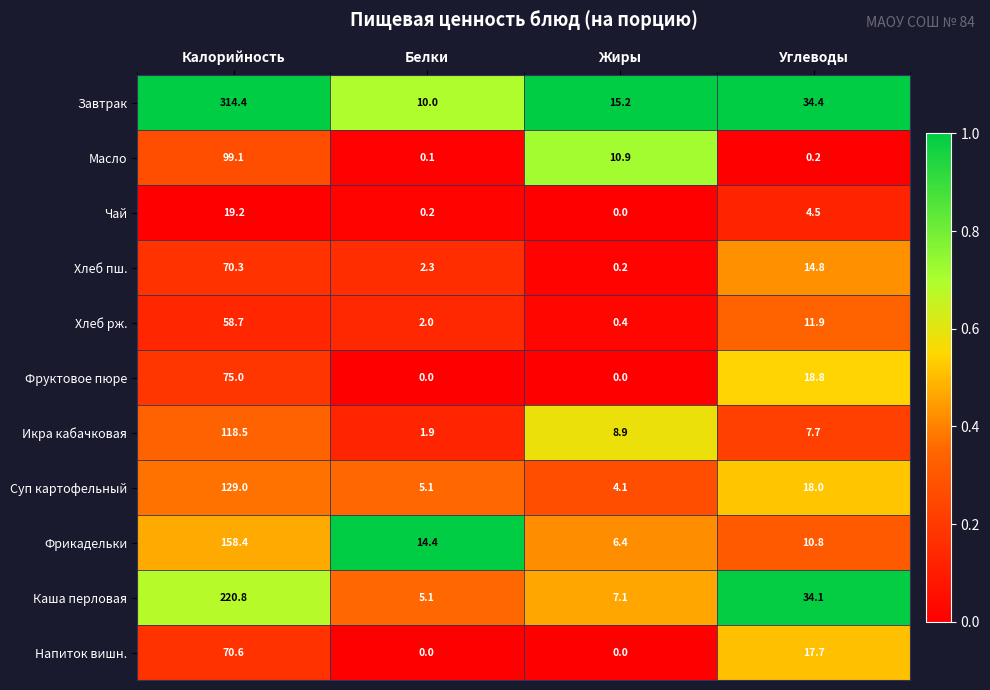

At which category is the sum across all series the highest?

Калорийность